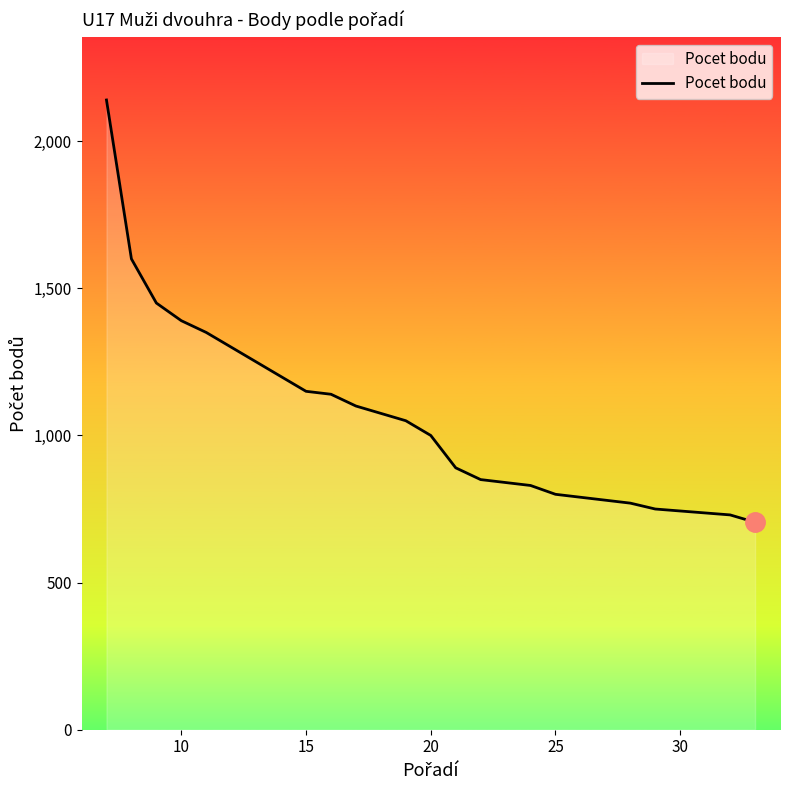

What is the smallest value displayed?

705